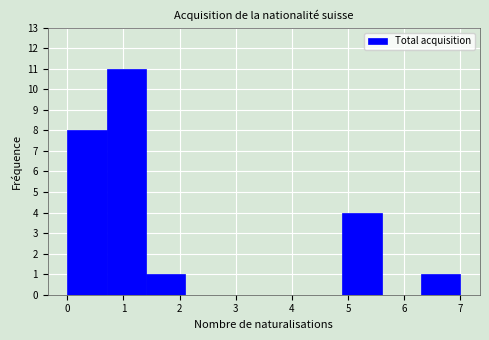

How tall is the bar that spans 4.9 to 5.6 on the x-axis? The values are not printed on the chart, so give them approximately, as read against the axis.

4